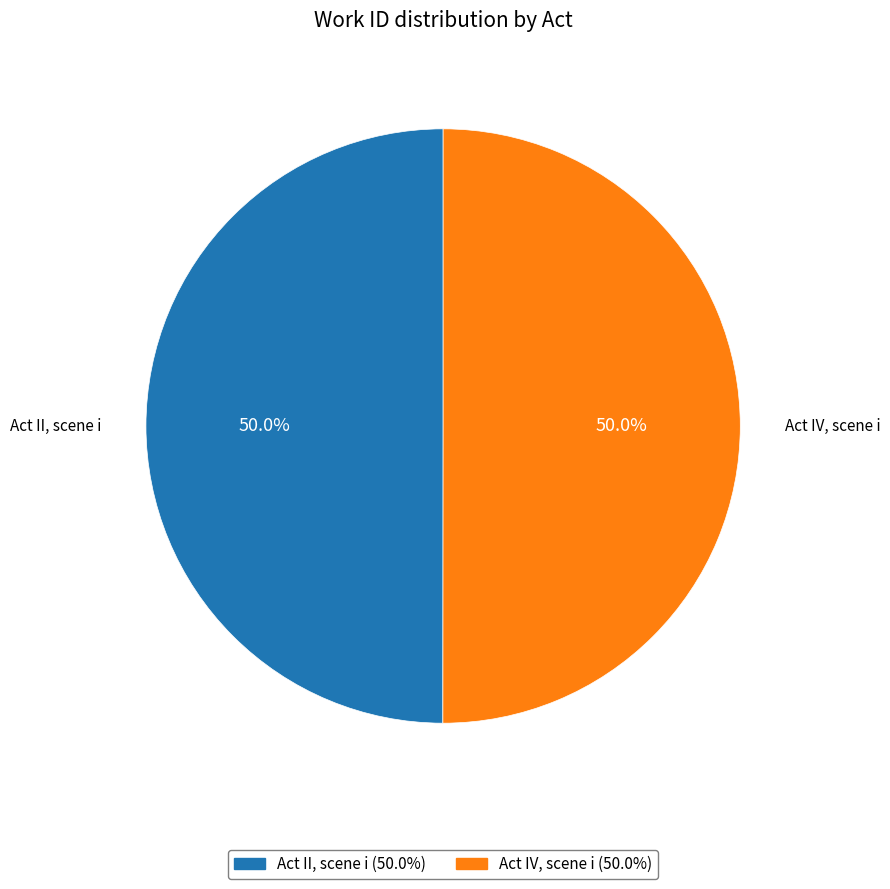

What is the ratio of the value at Act IV, scene i to the value at Act II, scene i?

1.0